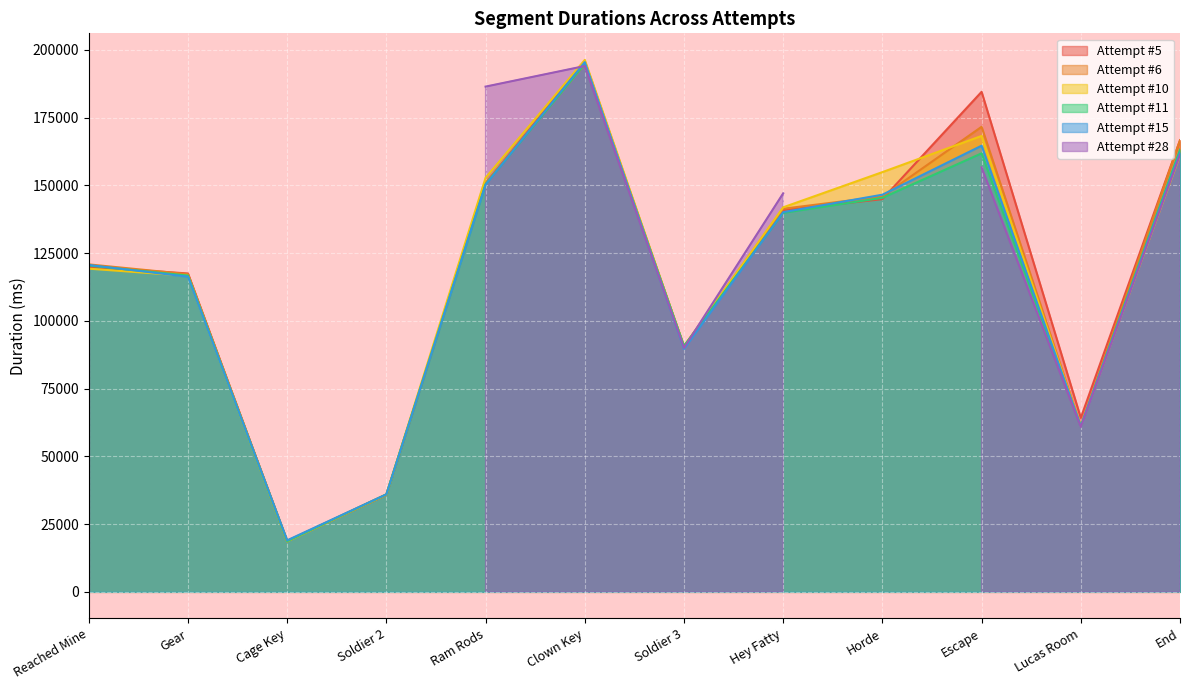

Between Clown Key and Lucas Room, which series saw the biggest shift?

Attempt #10